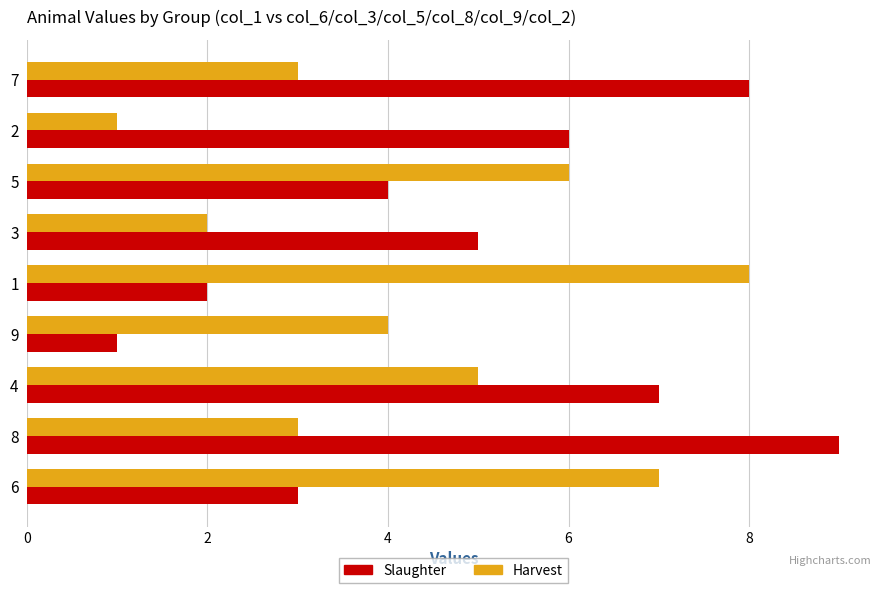

List the series in order of their peak value, highest first.

Slaughter, Harvest